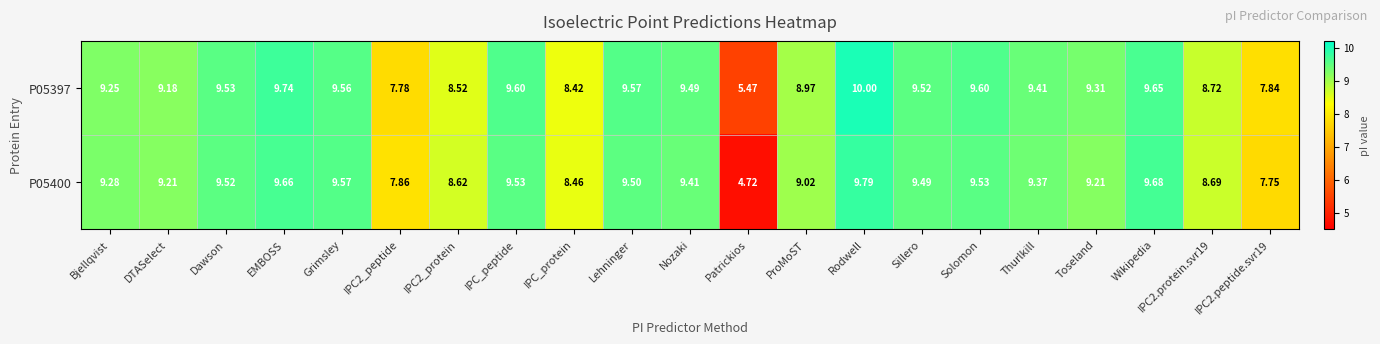

What is the total value across all series at Sillero?

19.0